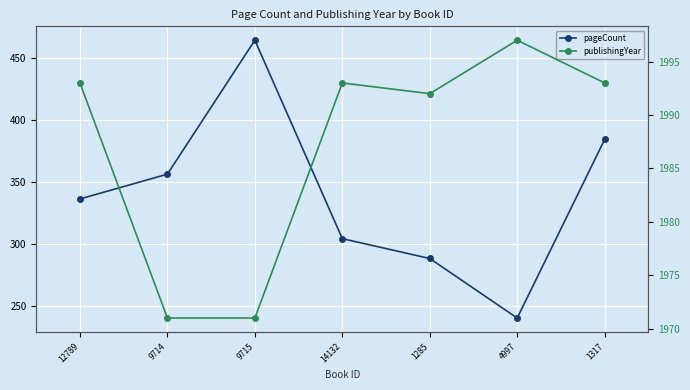

At how many categories does at least one series exceed 899?

7